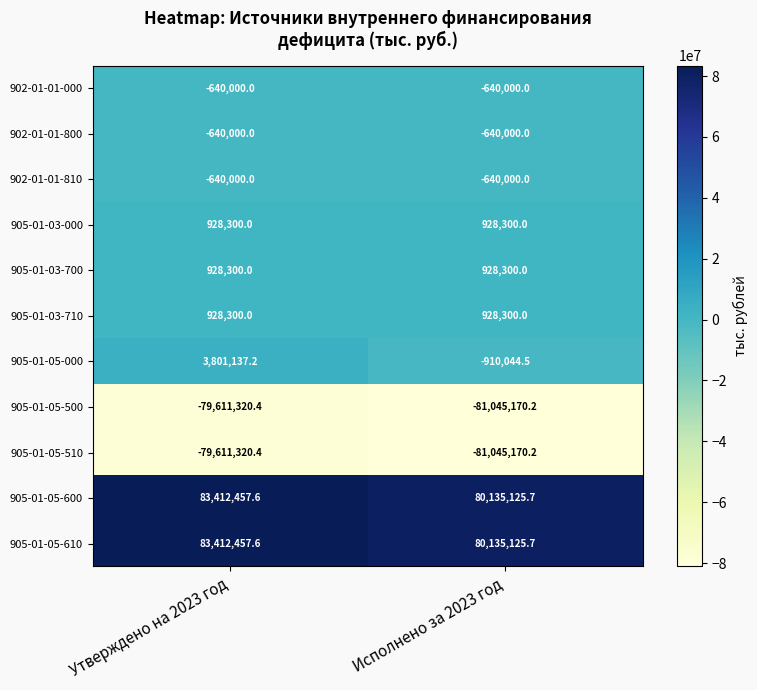

Where is 905-01-05-610 nearest to the value 81773791?

Исполнено за 2023 год